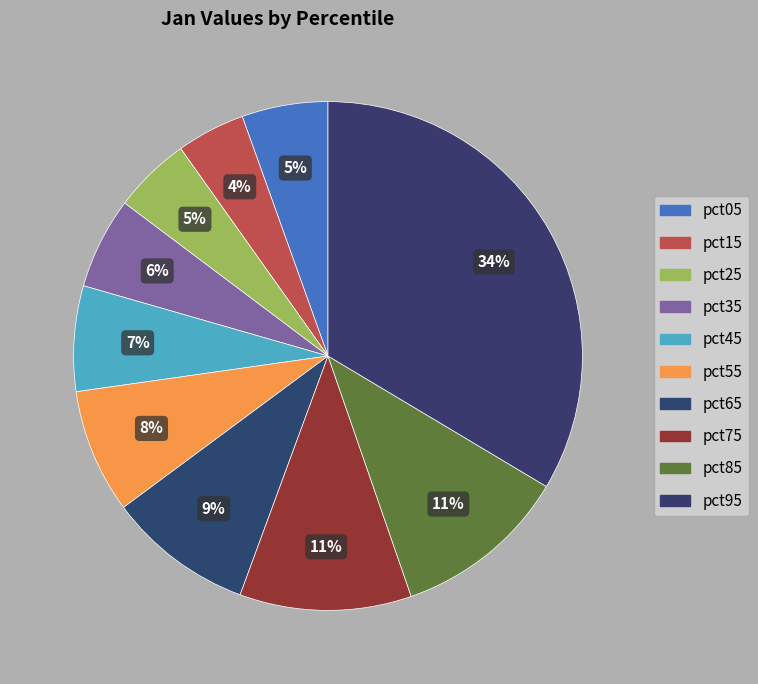

To the nearest percent, what portion does pct75 represent?

11%